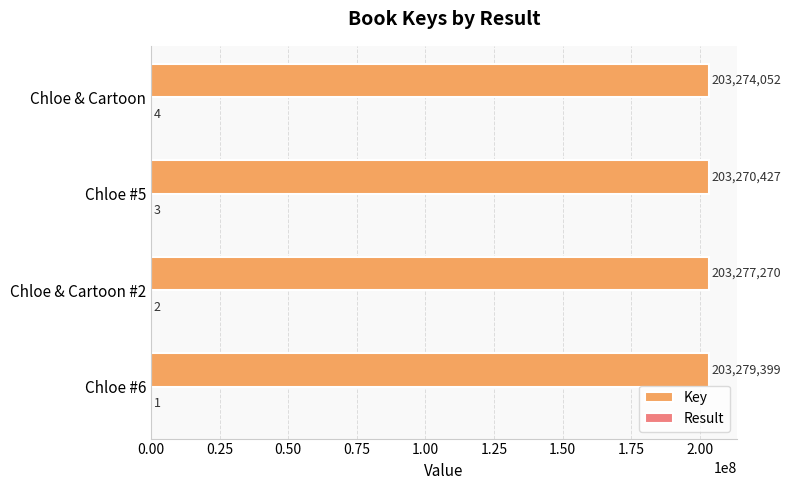

True or false: Key has a value of 203277270 at Chloe & Cartoon #2.

True